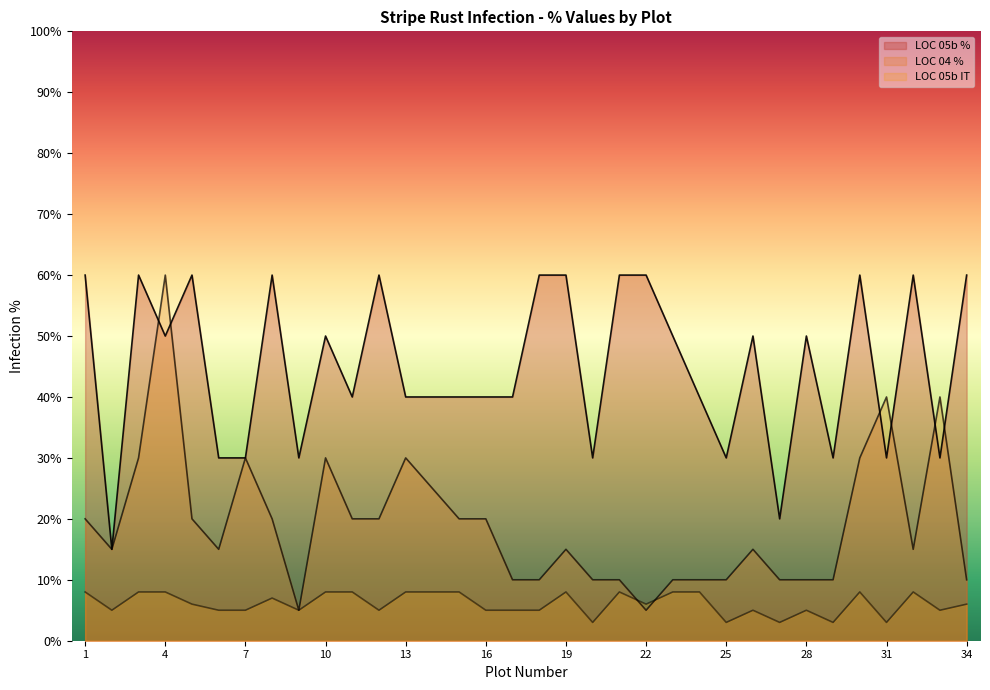

At which category does the chart reach its minimum across all series?

20